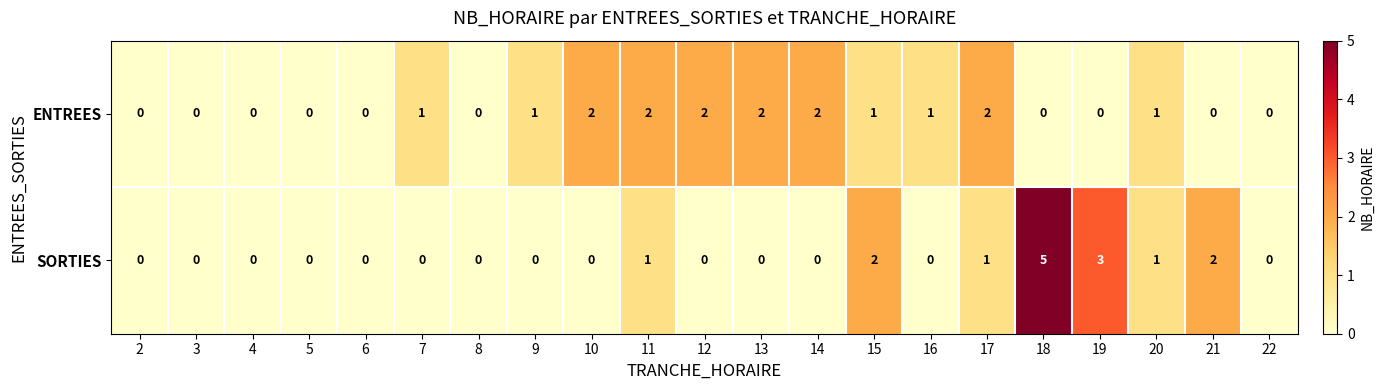

Is the value of ENTREES at 16 greater than the value of SORTIES at 5?

Yes